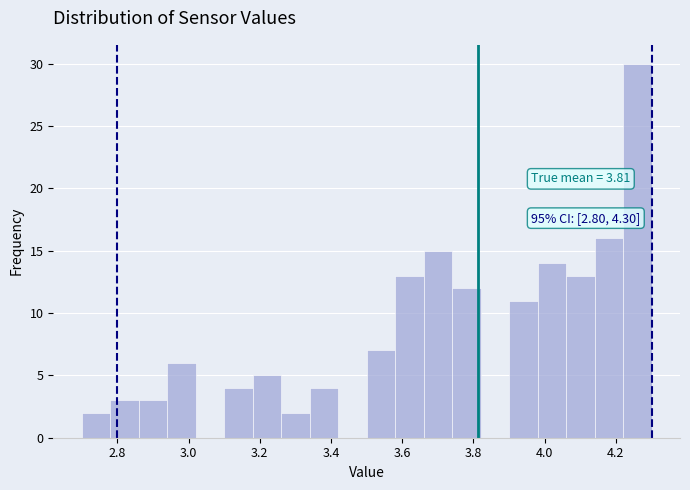

Which range on the x-axis has the tallest bar?

4.22 to 4.30